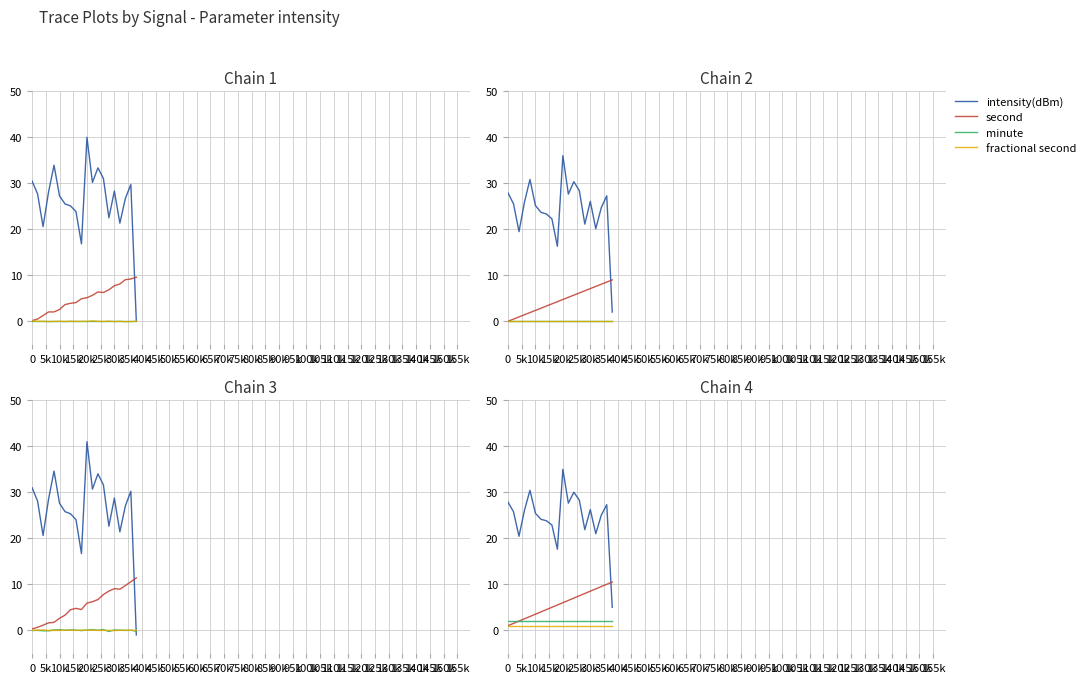

True or false: second and fractional second cross at least once.

False